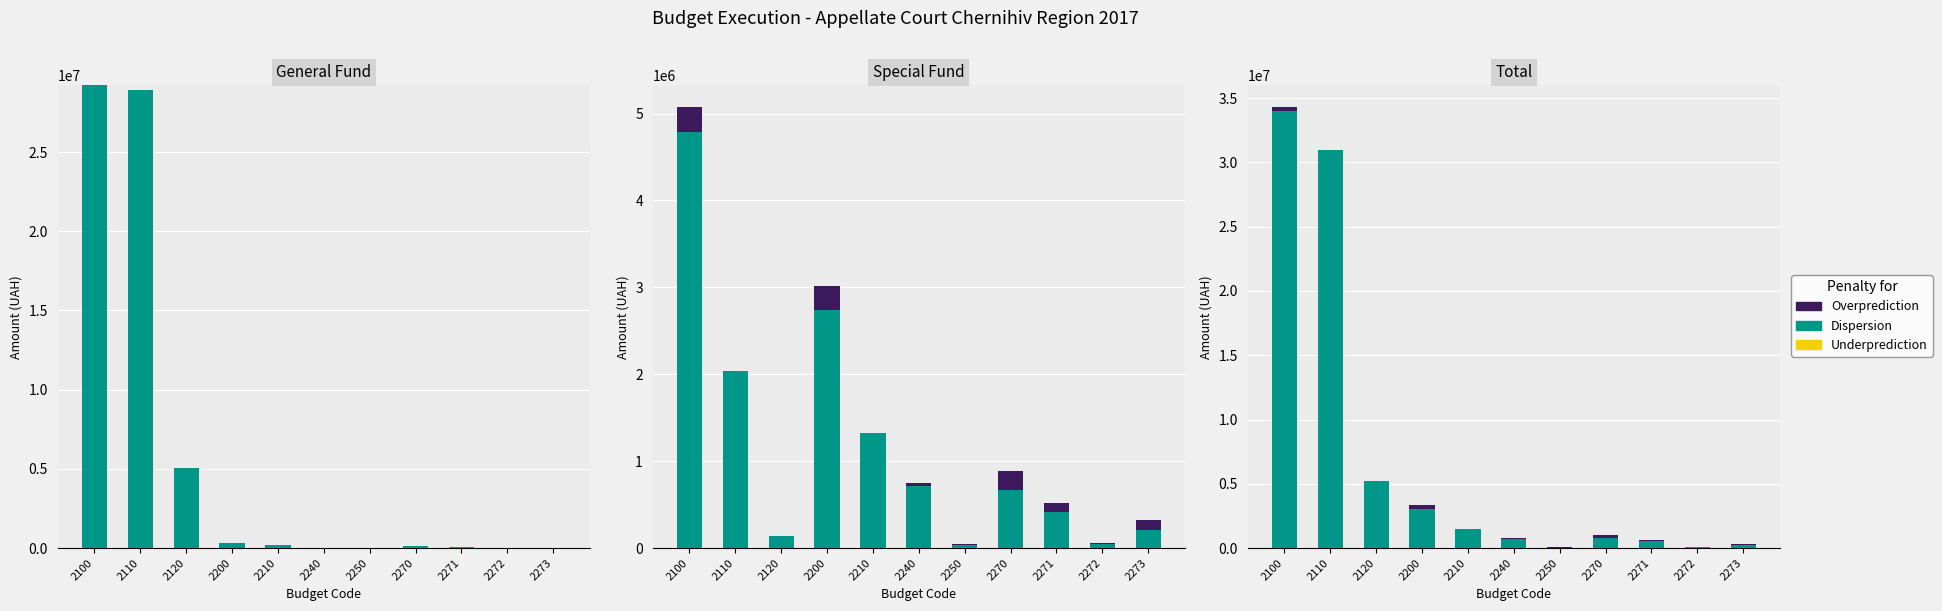

What is the spread (max minus min) of values at 2110?

30952688.2